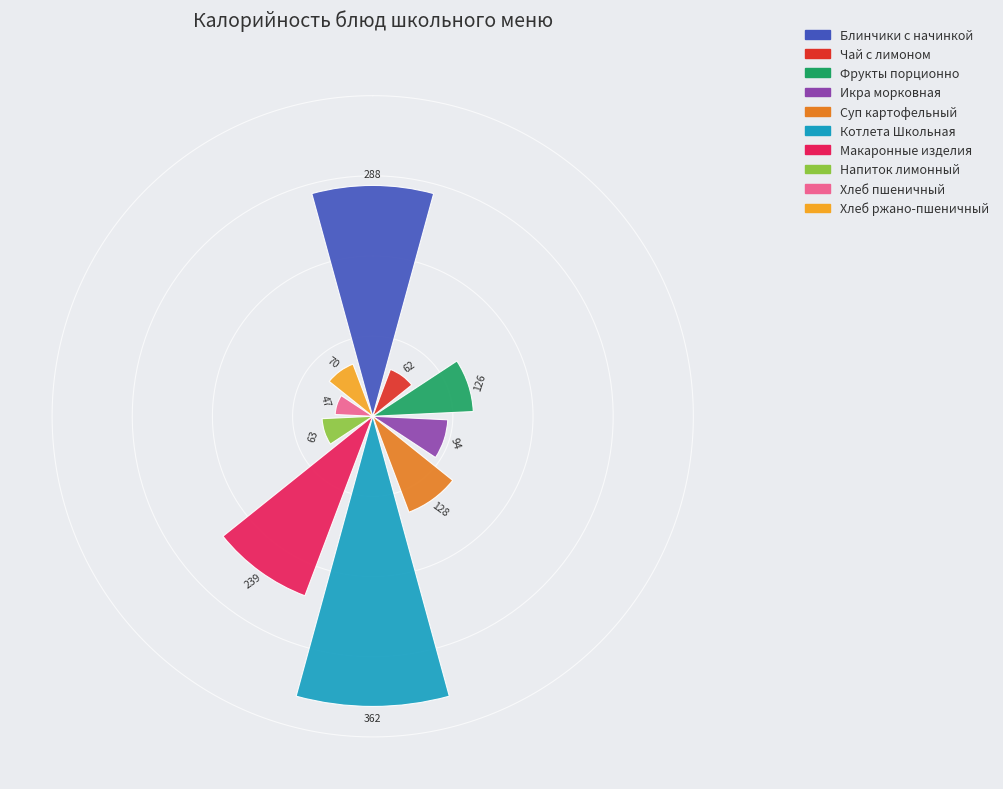

What is the value of the 7th bar from the left?

239.4